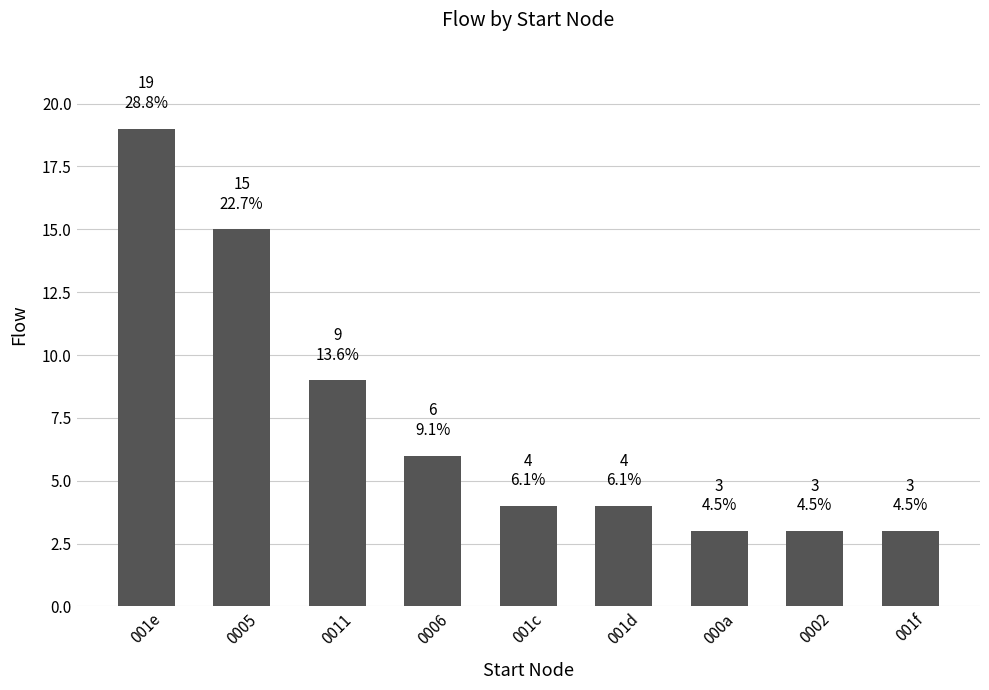

What is the ratio of the value at 0005 to the value at 0006?

2.5